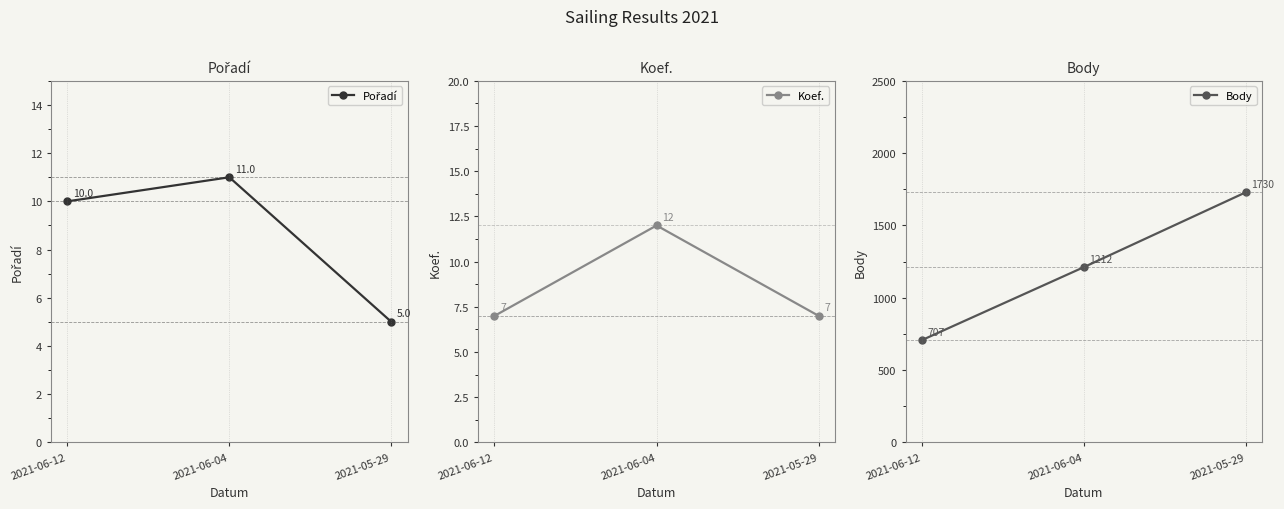

The value of Pořadí at 2021-05-29 is 8. True or false?

False